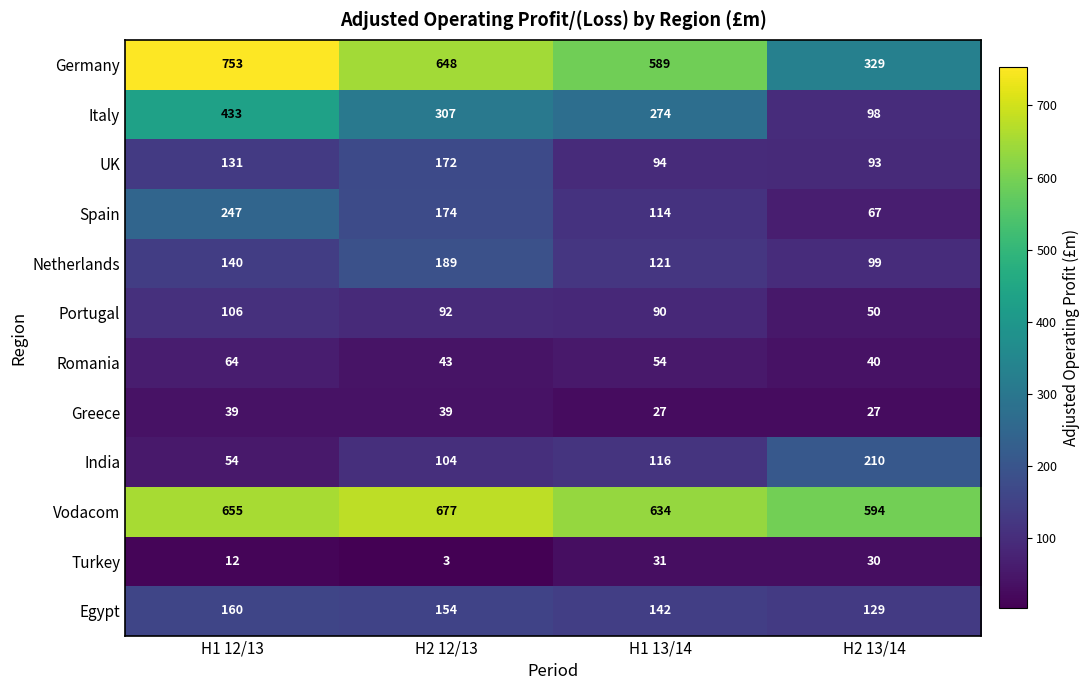

What is the approximate value of India at H2 12/13, to the nearest 5?

105